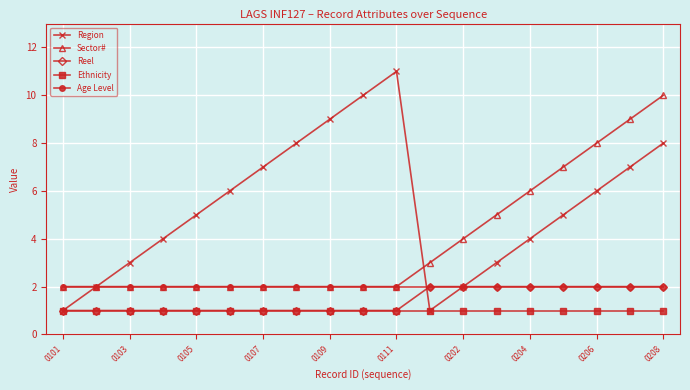

Reading left to right, what are all the values shown in this chart?

Region: 1	2	3	4	5	6	7	8	9	10	11	1	2	3	4	5	6	7	8
Sector#: 2	2	2	2	2	2	2	2	2	2	2	3	4	5	6	7	8	9	10
Reel: 1	1	1	1	1	1	1	1	1	1	1	2	2	2	2	2	2	2	2
Ethnicity: 1	1	1	1	1	1	1	1	1	1	1	1	1	1	1	1	1	1	1
Age Level: 2	2	2	2	2	2	2	2	2	2	2	2	2	2	2	2	2	2	2